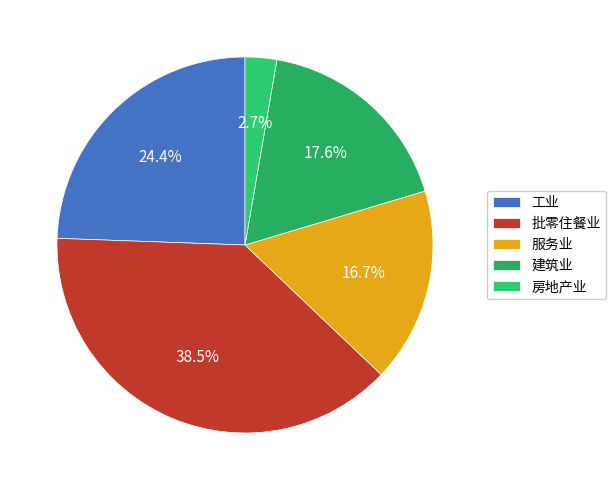

Do 建筑业 and 批零住餐业 together represent more than half of the pie?

Yes